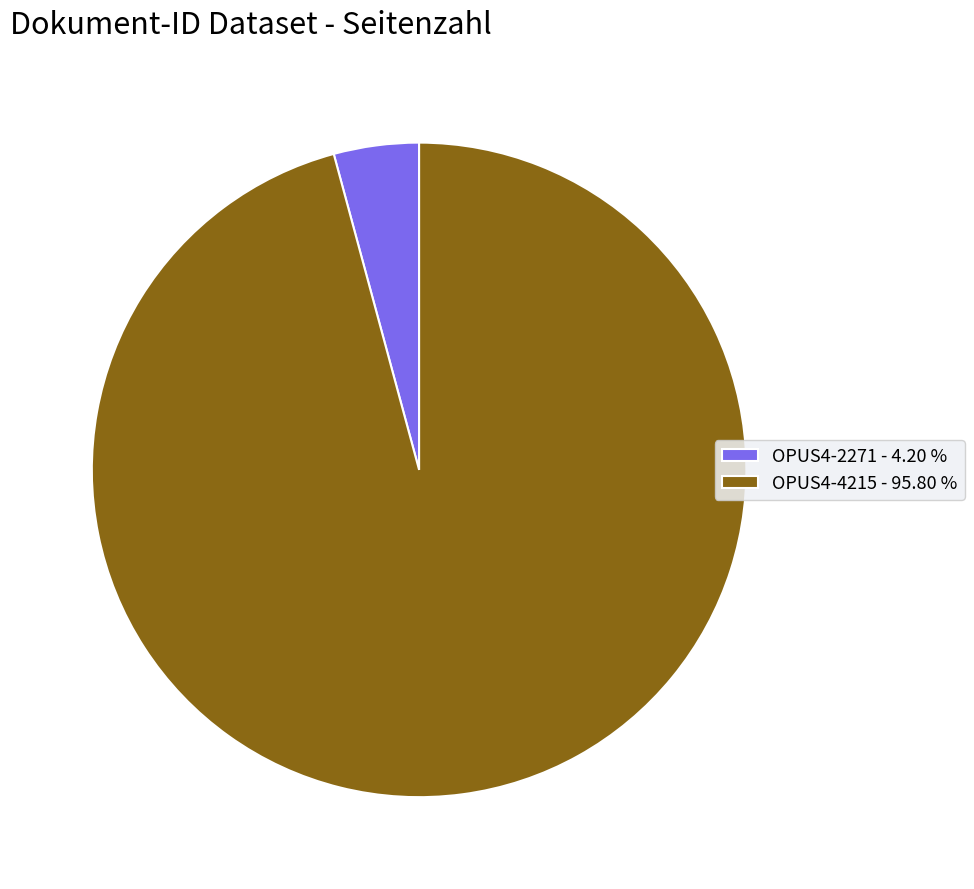

Combined, do OPUS4-4215 and OPUS4-2271 account for over 50%?

Yes